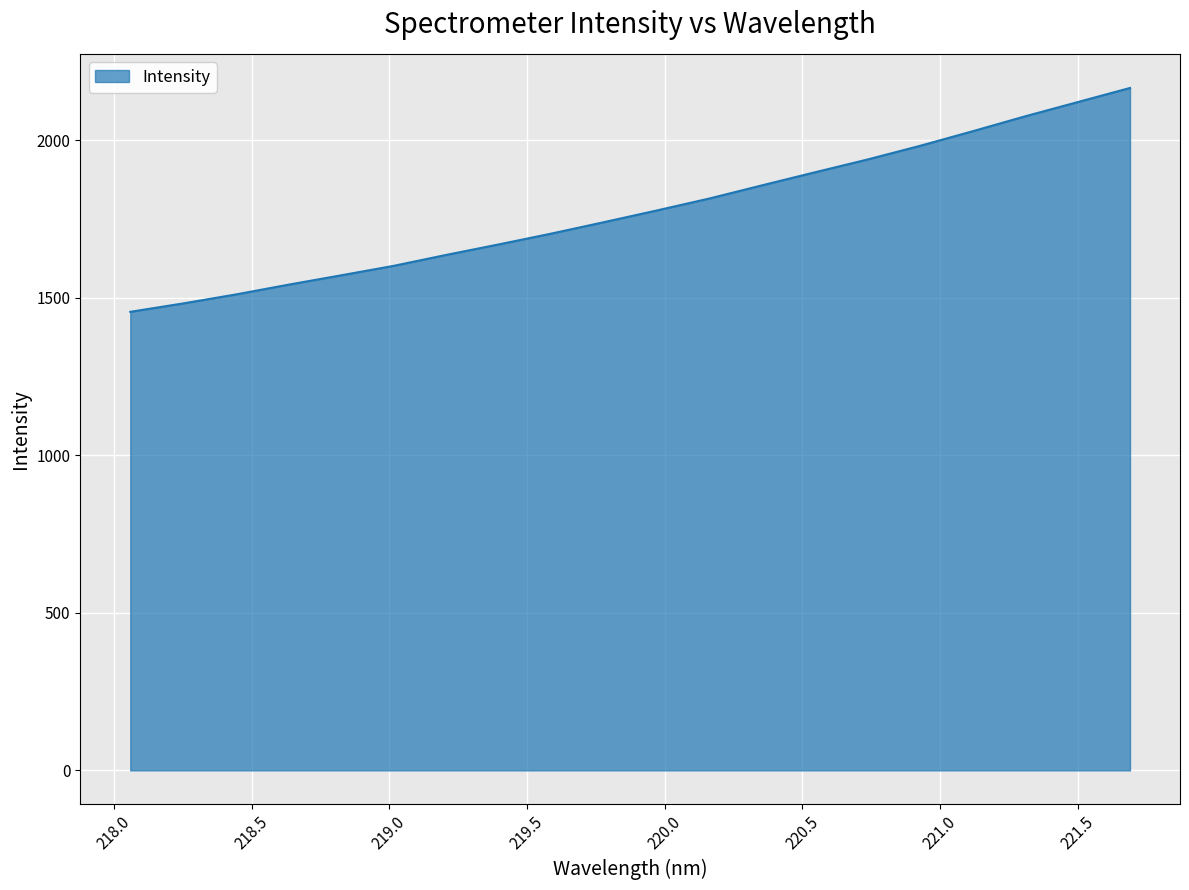

What is the minimum value shown in the chart?

1455.2